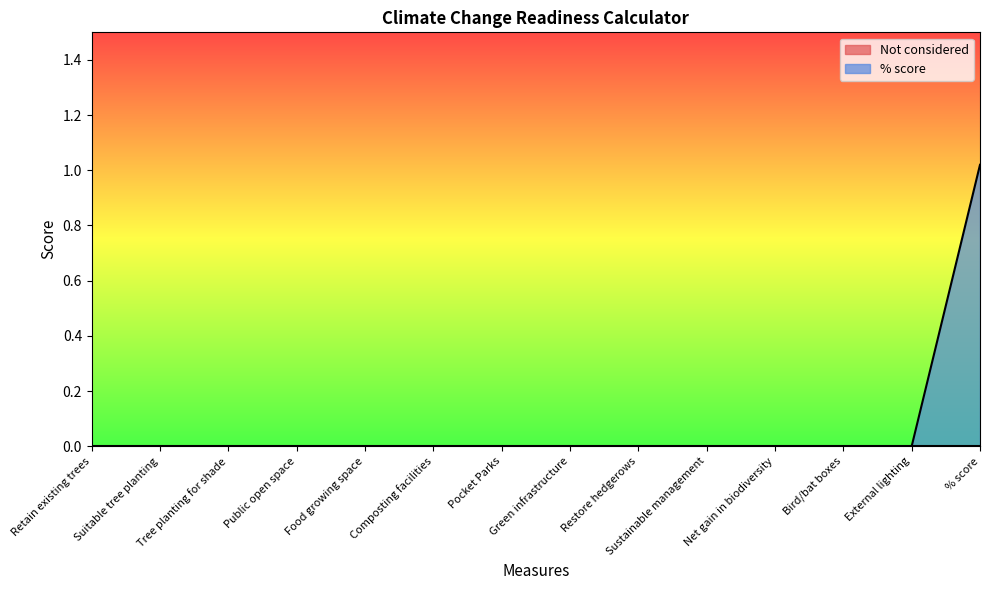

How many lines are shown in the chart?

2